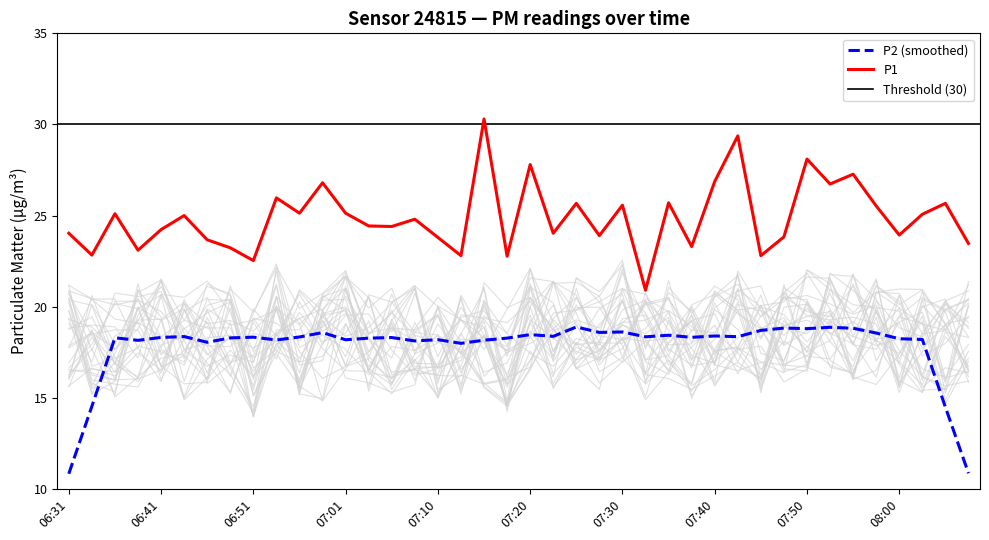

List the labels in order of value, largest first.

07:15, 07:43, 07:50, 07:20, 07:55, 07:40, 06:58, 07:52, 06:53, 07:35, 07:25, 08:05, 07:30, 07:57, 06:56, 07:01, 06:36, 08:02, 06:44, 07:08, 07:03, 07:06, 06:41, 06:31, 07:23, 08:00, 07:28, 07:47, 07:10, 06:46, 08:07, 07:38, 06:48, 06:39, 06:34, 07:13, 07:45, 07:18, 06:51, 07:33